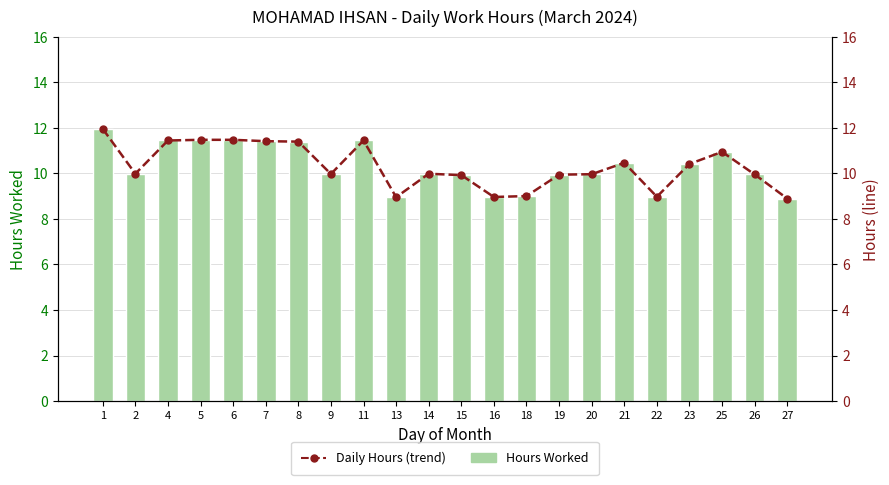

At which label does Hours Worked first exceed 9?

1